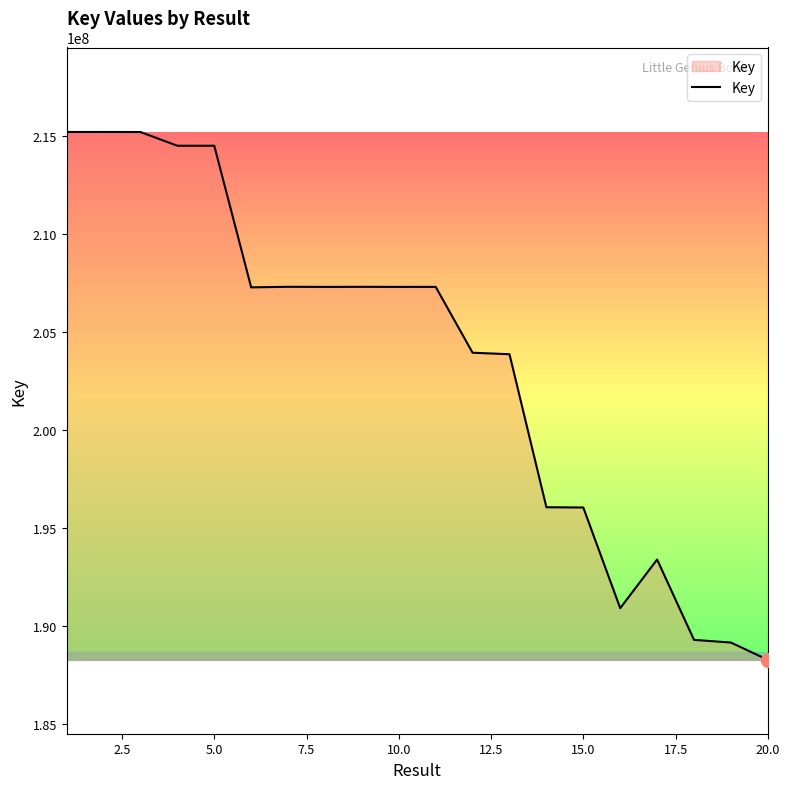

What is the smallest value displayed?

188290353